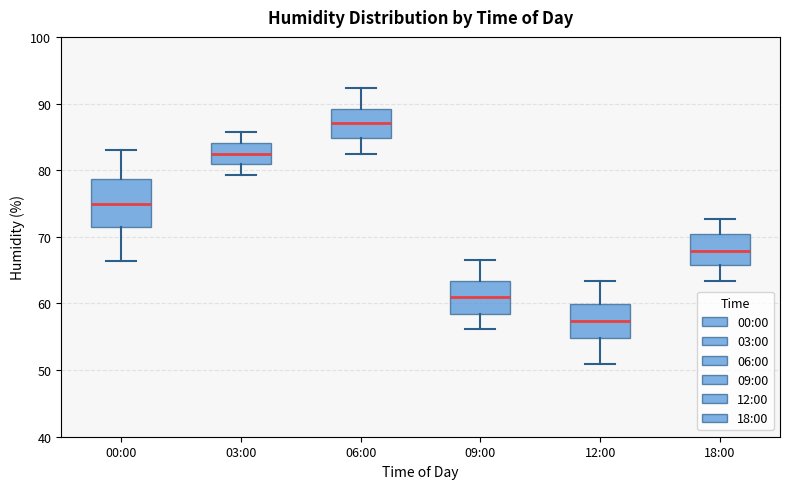

Reading left to right, transcribe this box plot: for each box, give where its median line is, the range the box spans, and where its two whiskers end, as read against the y-axis. The values are not printed on the chart, so give them approximately, as read against the axis.

00:00: median 75, box 72 to 79, whiskers 66 to 83
03:00: median 83, box 81 to 84, whiskers 79 to 86
06:00: median 87, box 85 to 89, whiskers 82 to 92
09:00: median 61, box 58 to 63, whiskers 56 to 67
12:00: median 57, box 55 to 60, whiskers 51 to 63
18:00: median 68, box 66 to 70, whiskers 63 to 73